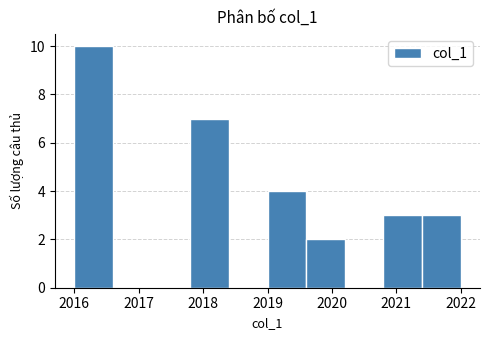

Reading left to right, list every bar in this chart as the range it spans on the x-axis followed by its height. The values are not printed on the chart, so give them approximately, as read against the axis.

2016.0 to 2016.6: 10
2016.6 to 2017.2: 0
2017.2 to 2017.8: 0
2017.8 to 2018.4: 7
2018.4 to 2019.0: 0
2019.0 to 2019.6: 4
2019.6 to 2020.2: 2
2020.2 to 2020.8: 0
2020.8 to 2021.4: 3
2021.4 to 2022.0: 3